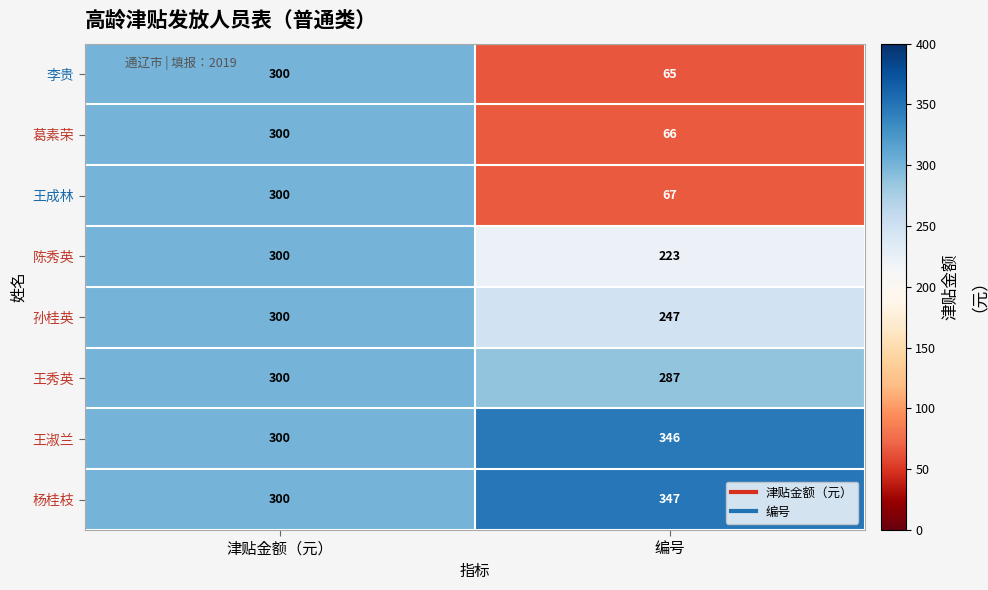

Reading left to right, list all the values displayed in this chart.

李贵: 津贴金额（元）=300	编号=65
葛素荣: 津贴金额（元）=300	编号=66
王成林: 津贴金额（元）=300	编号=67
陈秀英: 津贴金额（元）=300	编号=223
孙桂英: 津贴金额（元）=300	编号=247
王秀英: 津贴金额（元）=300	编号=287
王淑兰: 津贴金额（元）=300	编号=346
杨桂枝: 津贴金额（元）=300	编号=347